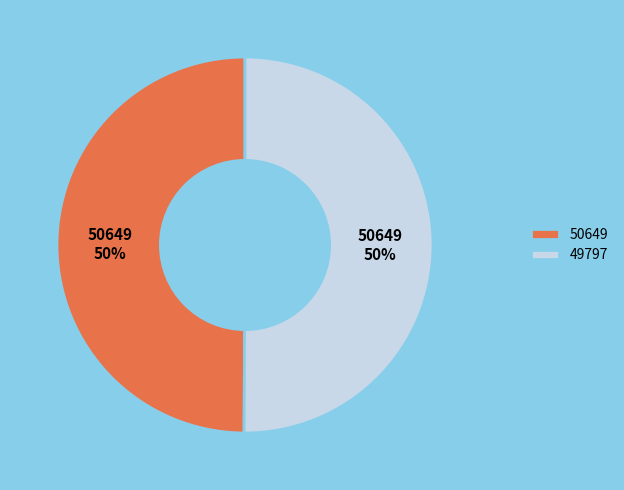

Combined, do 49797 and 50649 account for over 50%?

Yes